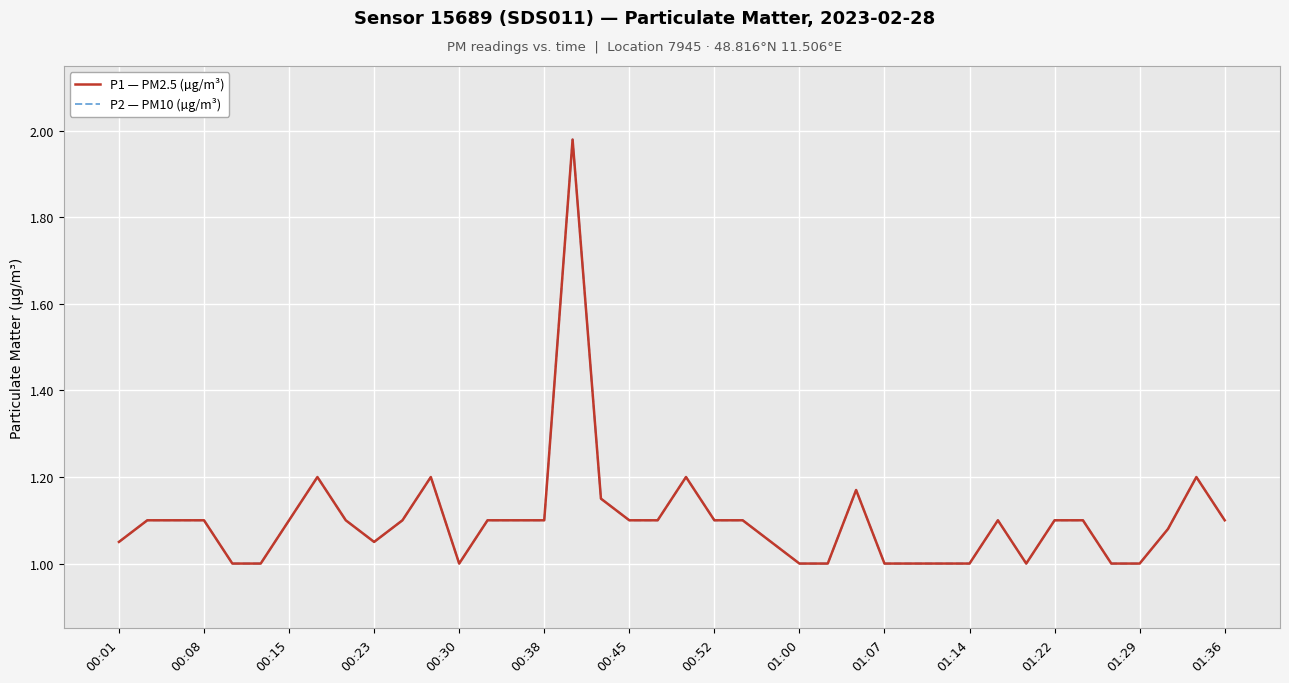

True or false: P2 — PM10 (µg/m³) and P1 — PM2.5 (µg/m³) intersect in this chart.

False